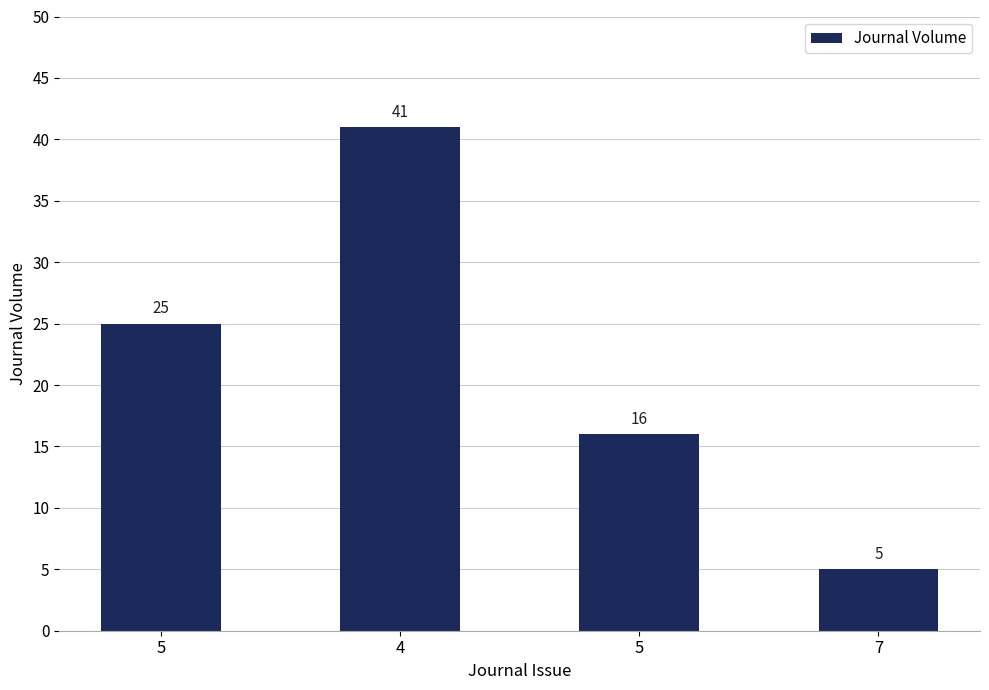

What is the value of the 3rd bar from the left?

25